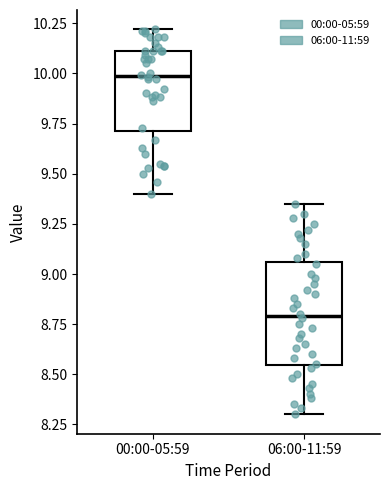

Which box's median line is the highest?

00:00-05:59